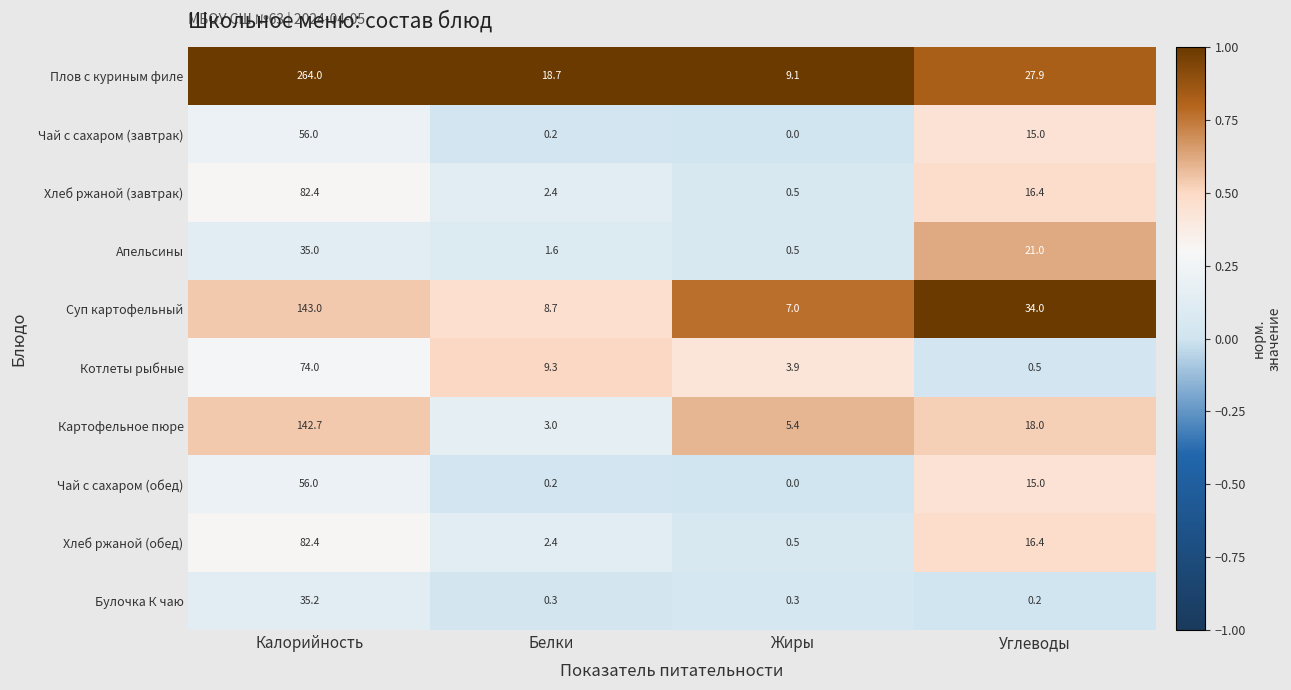

At which category is the sum across all series the highest?

Калорийность